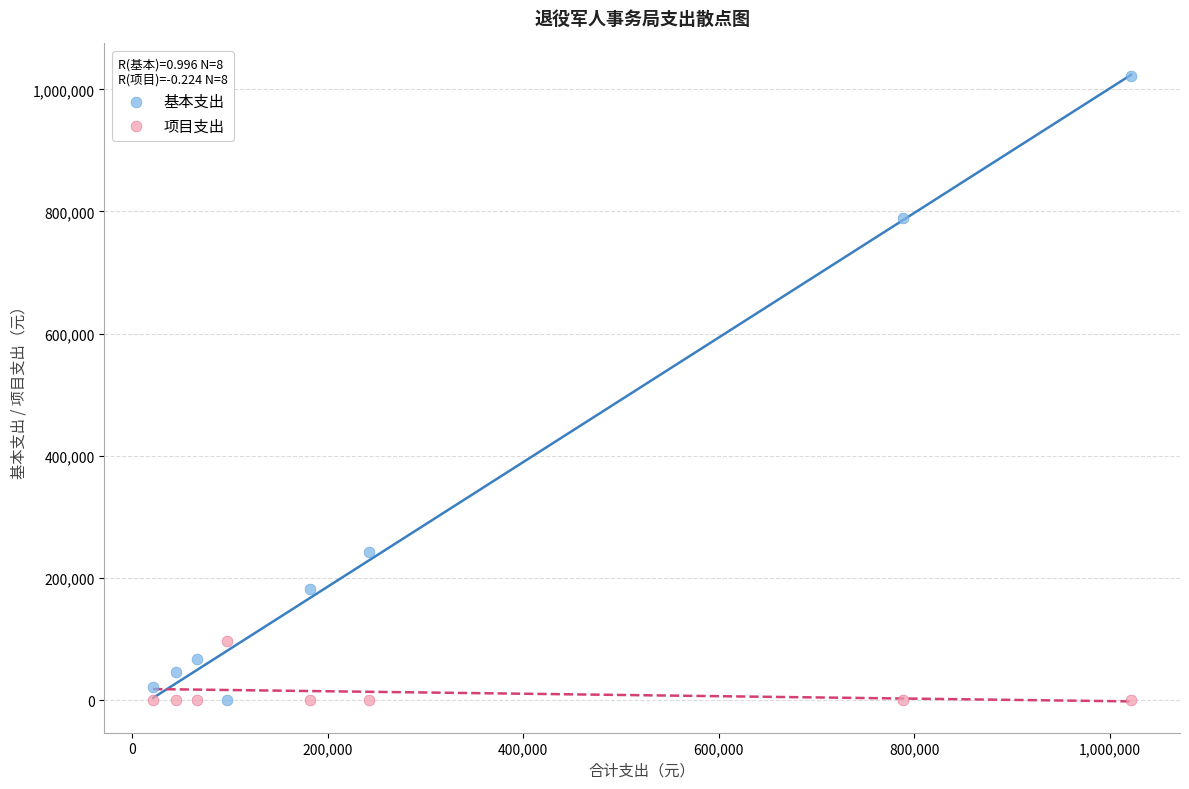

Which series has the widest spread of Y values?

基本支出